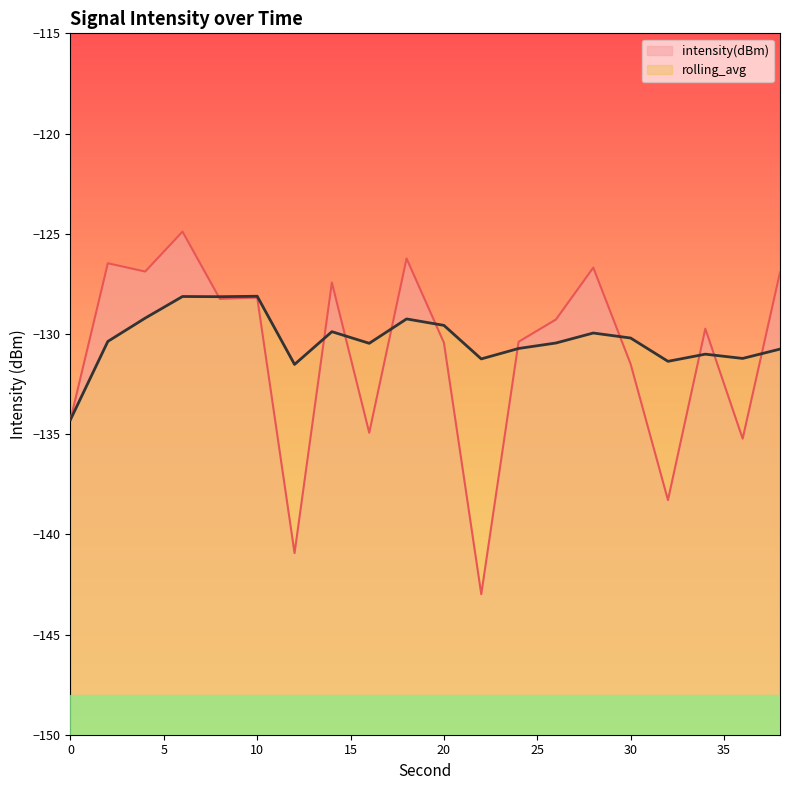

What is the value of the rolling_avg point at the 14th from the left?

-130.5